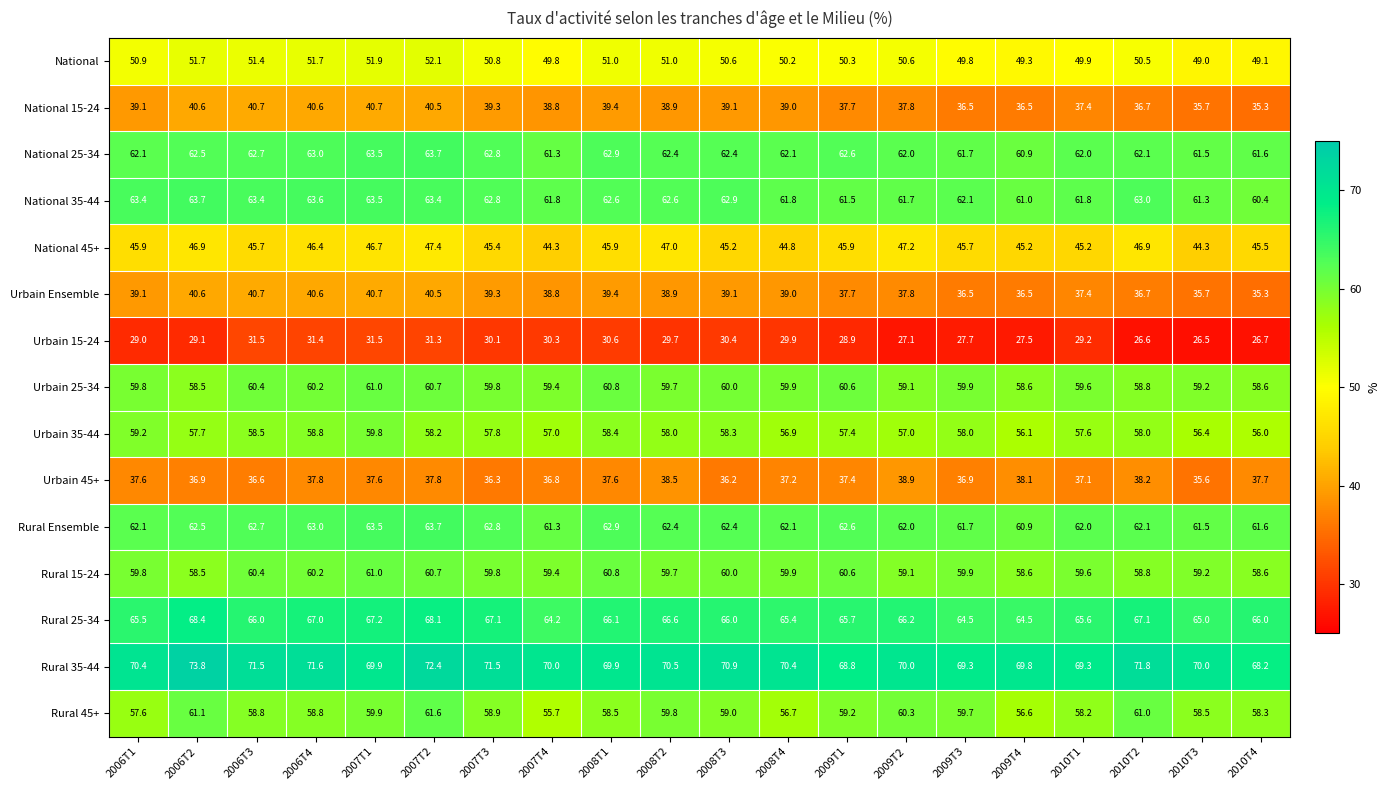

Read the Rural 35-44 value at 2009T4.

69.8